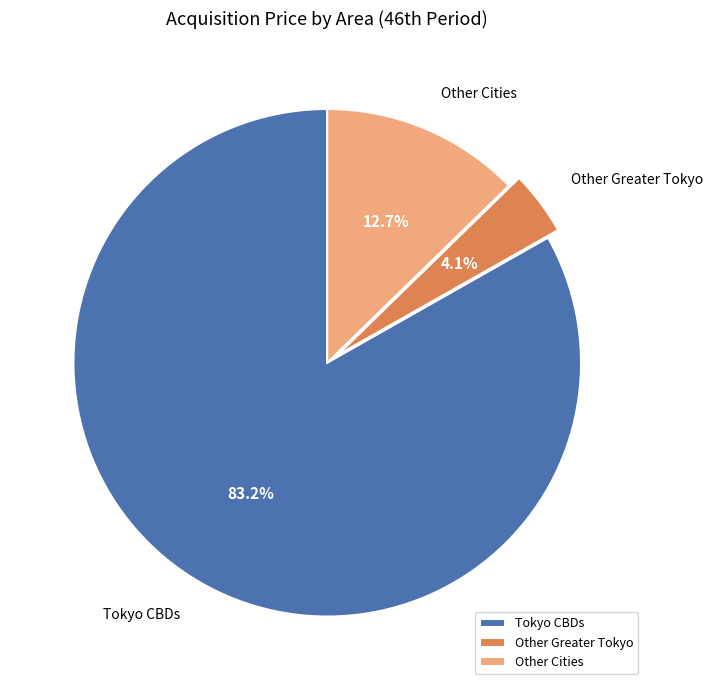

Which slice is the smallest?

Other Greater Tokyo